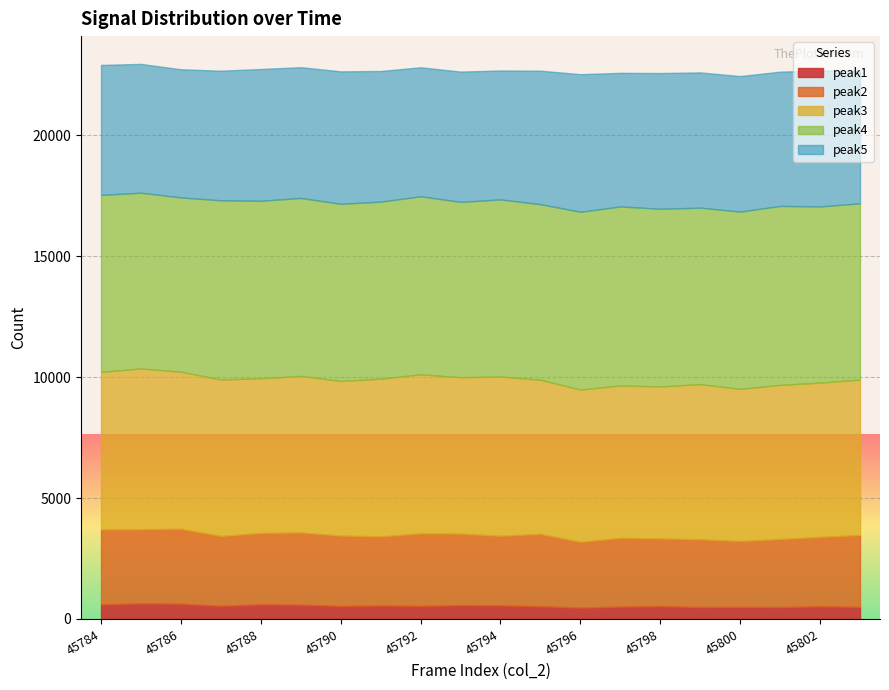

What is the value of the peak1 point at the 19th from the left?

529